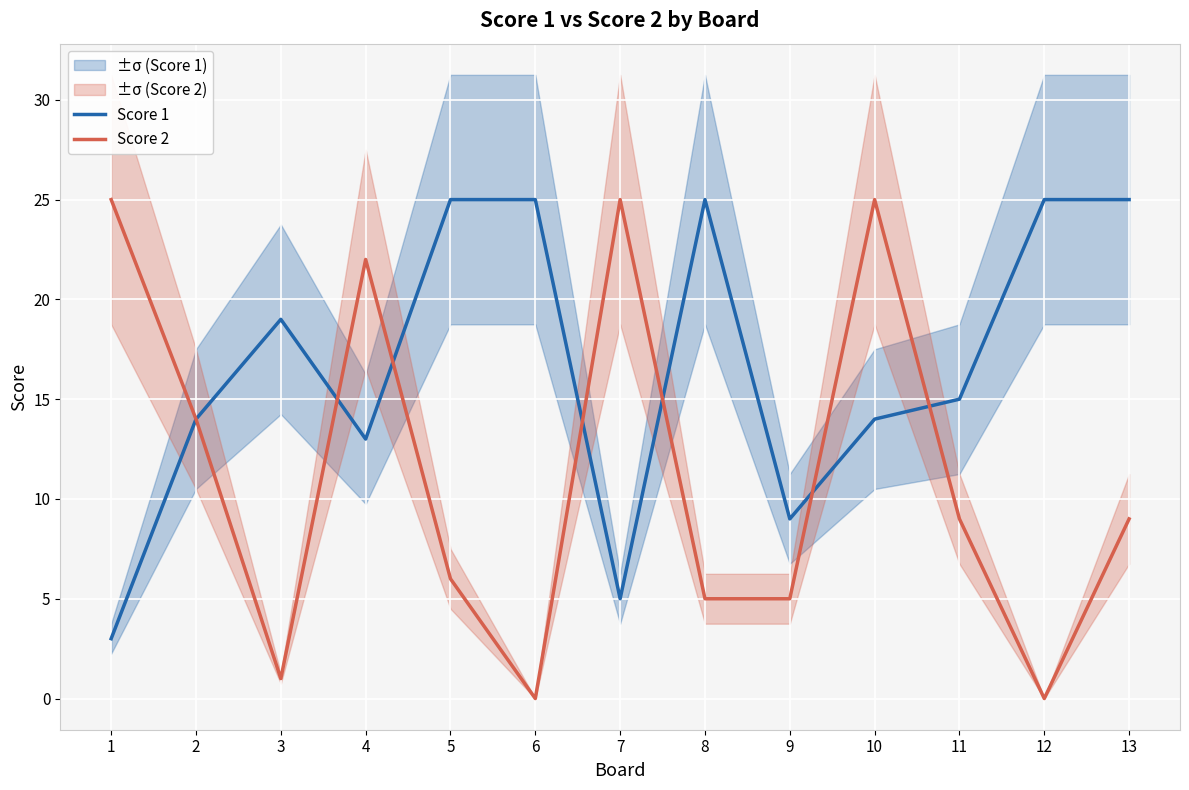

How many values in the Score 1 series are below 15?

6